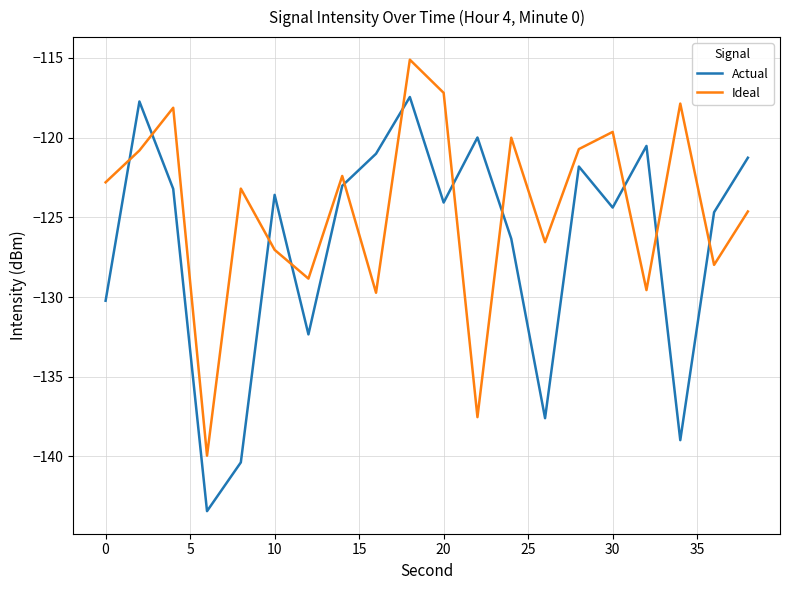

Which series has the largest range (max minus min)?

Actual